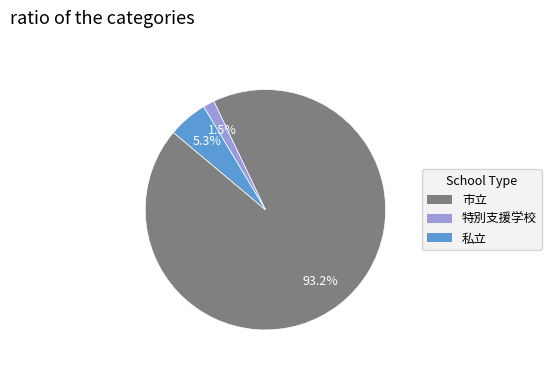

Rank the categories by value from lowest to highest.

特別支援学校, 私立, 市立